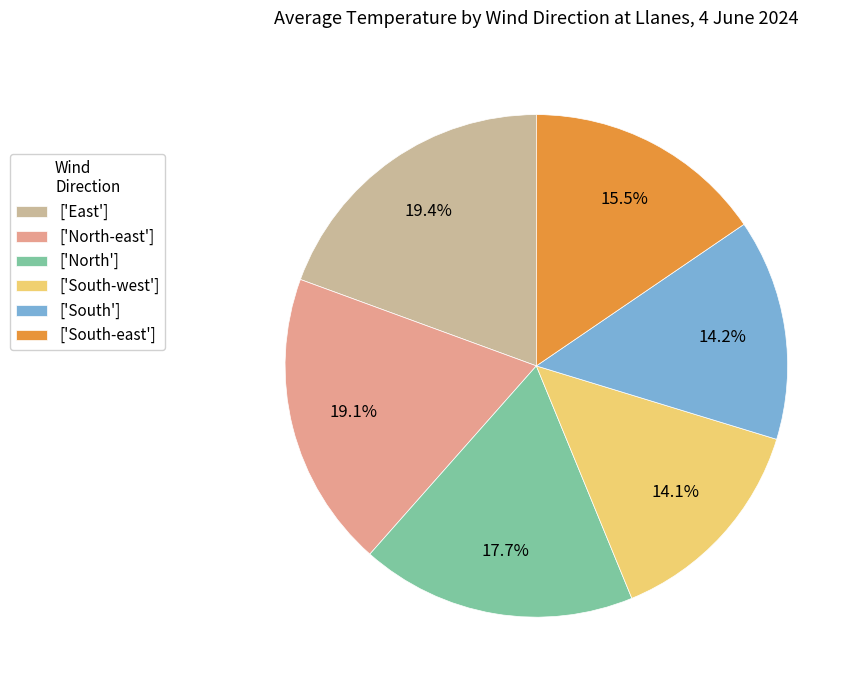

What percentage do ['North'] and ['South-west'] together represent?

31.8%